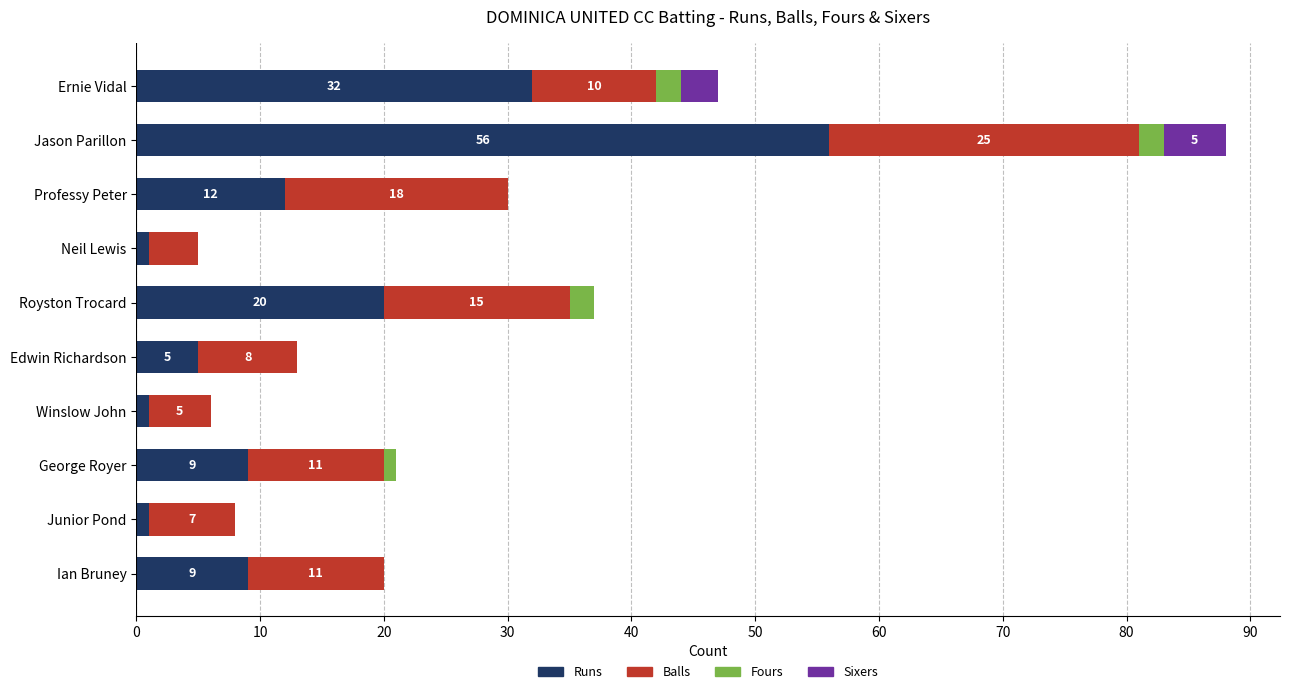

What is the maximum value for Runs?

56